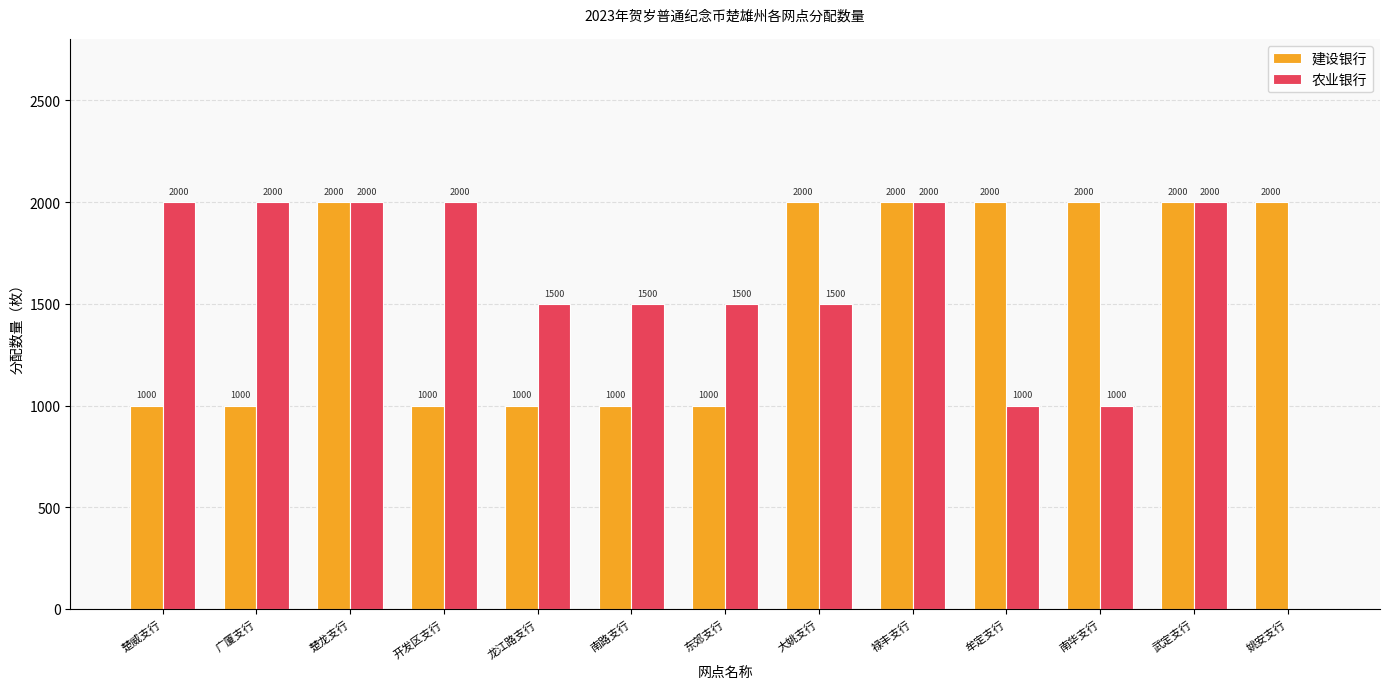

Is the value of 建设银行 at 楚龙支行 greater than the value of 农业银行 at 大姚支行?

Yes